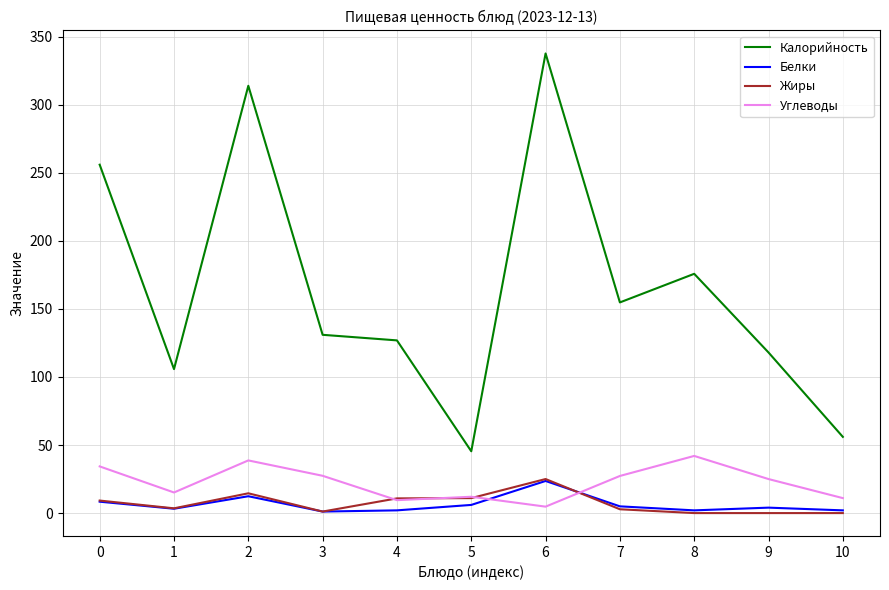

The value of Углеводы at 9 is 25.0. True or false?

True